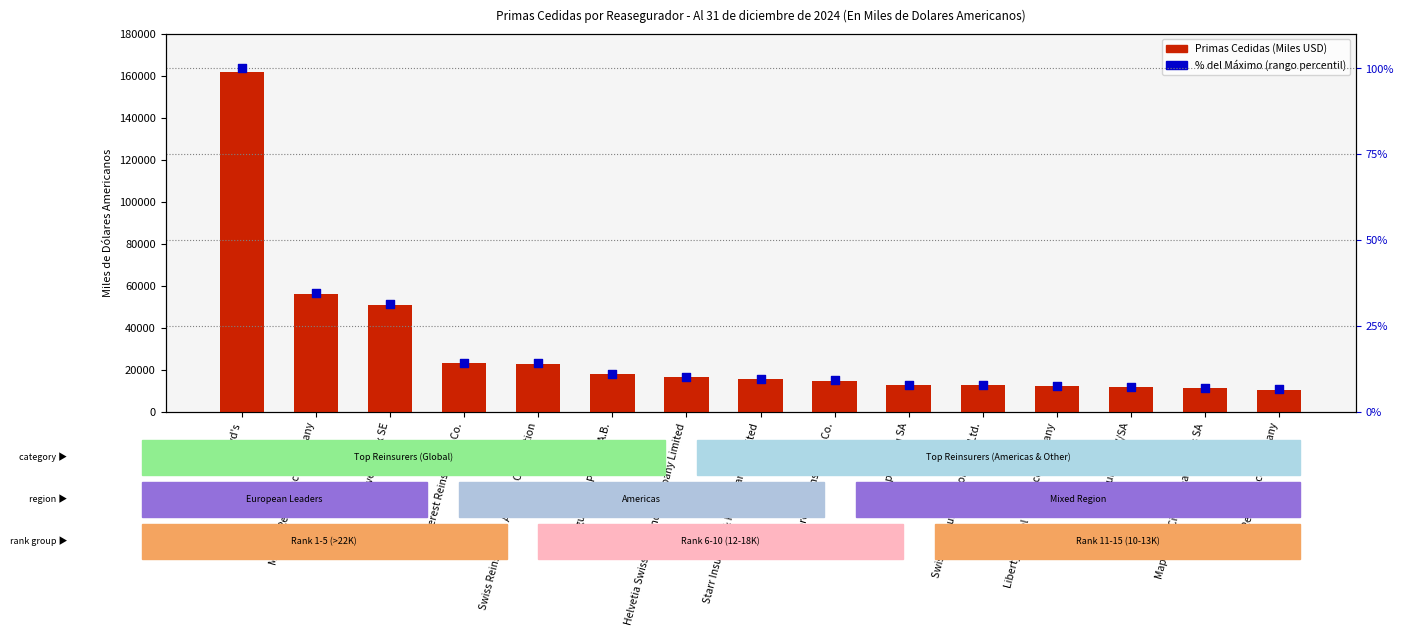

Which series has the largest total across all categories?

Primas Cedidas (Miles USD)